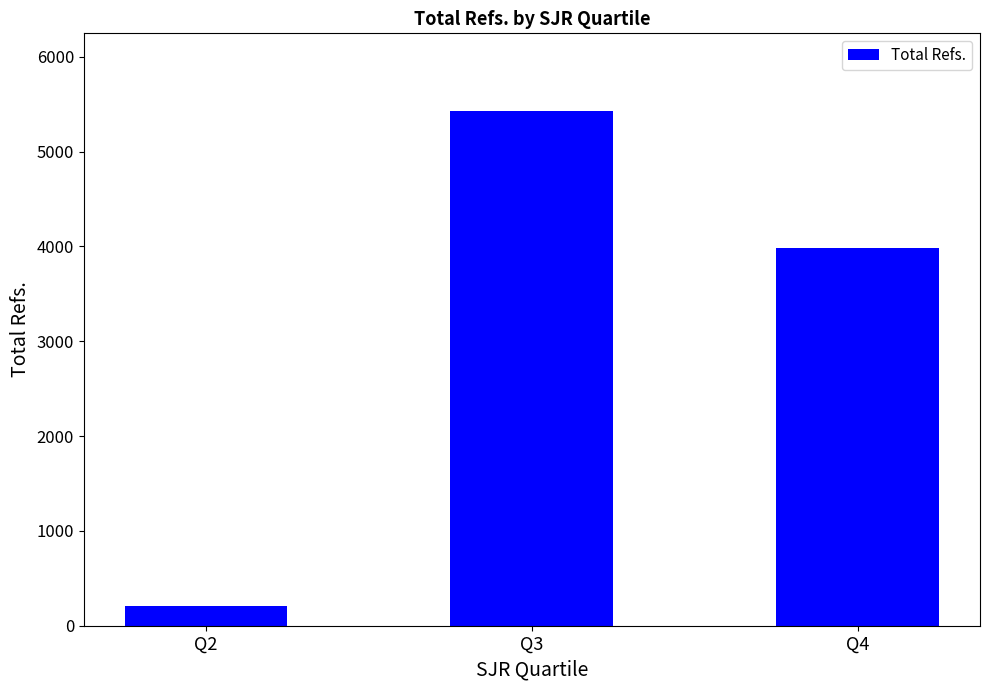

Which label corresponds to the smallest value in the chart?

Q2